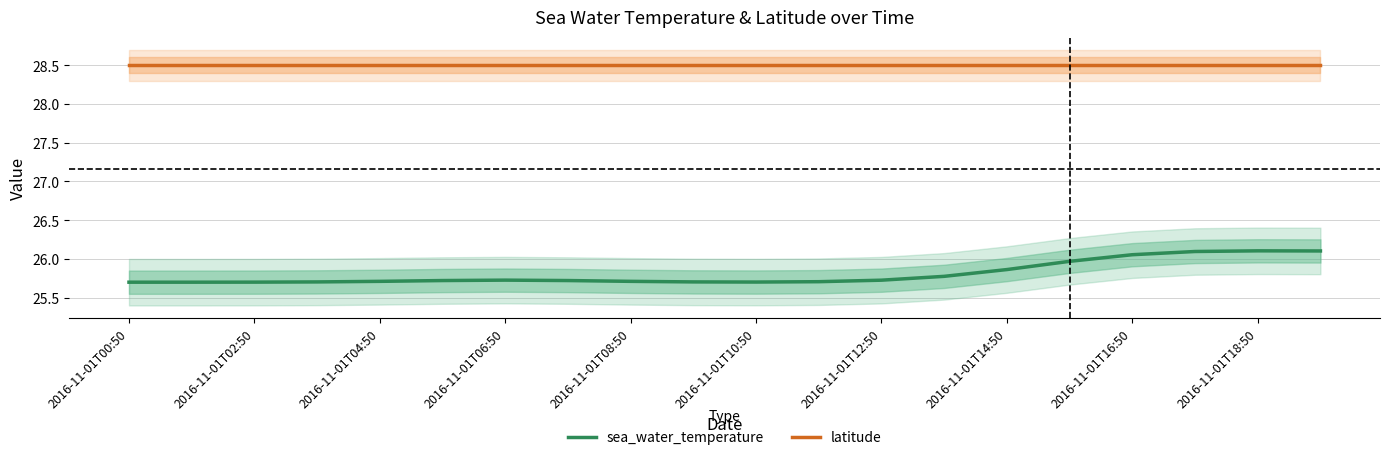

True or false: latitude and sea_water_temperature intersect in this chart.

False